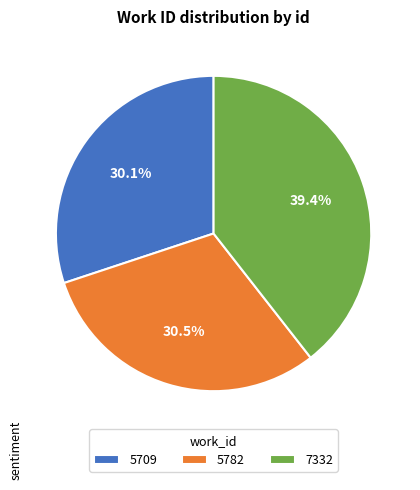

Approximately how many times larger is the value at 5782 compared to 5709?

1.0